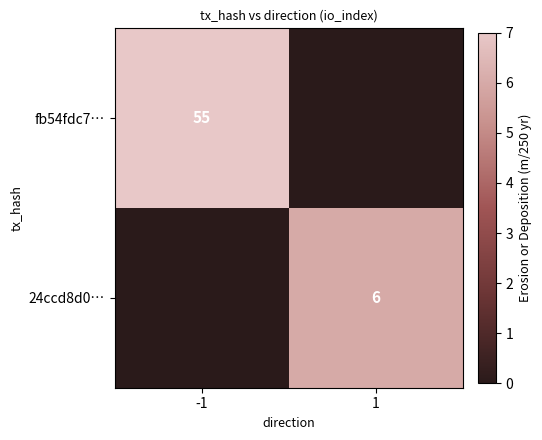

The value of fb54fdc7… at -1 is 85. True or false?

False